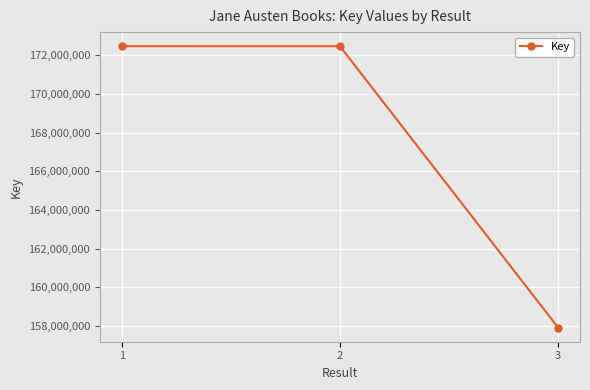

What is the minimum value shown in the chart?

157912178